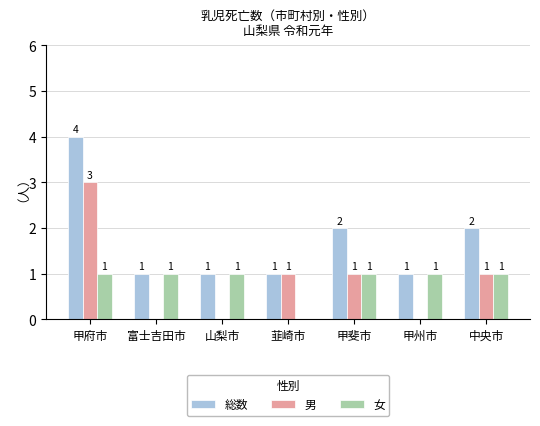

What is the total value across all series at 甲斐市?

4